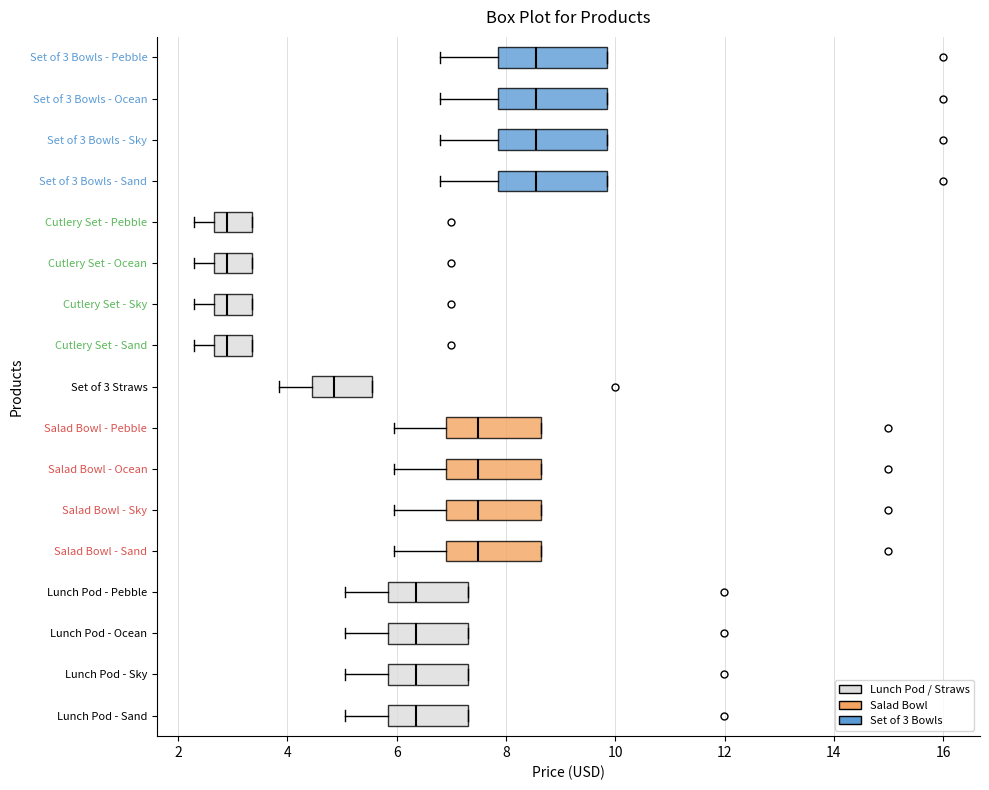

Where does the left whisker of the box for Cutlery Set - Sand end on the x-axis? The values are not printed on the chart, so give them approximately, as read against the axis.

2.4